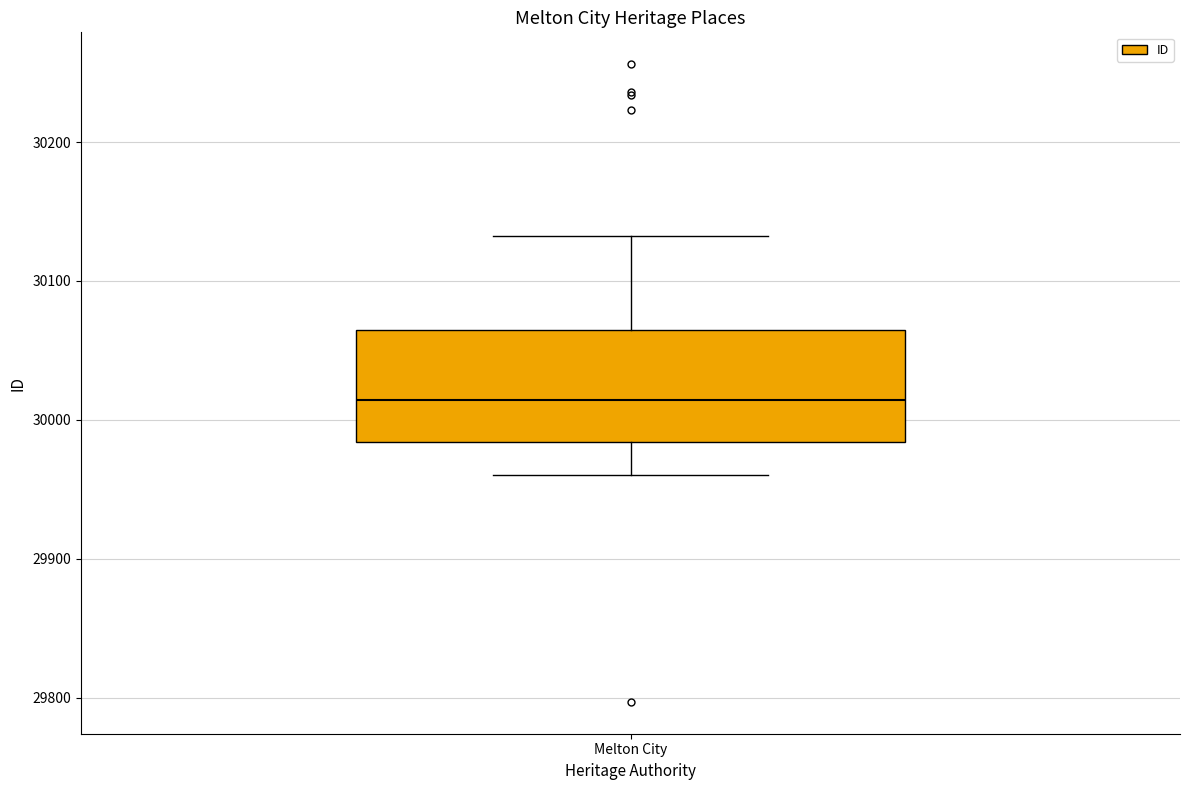

Where does the lower whisker of the box for Melton City end on the y-axis? The values are not printed on the chart, so give them approximately, as read against the axis.

29960